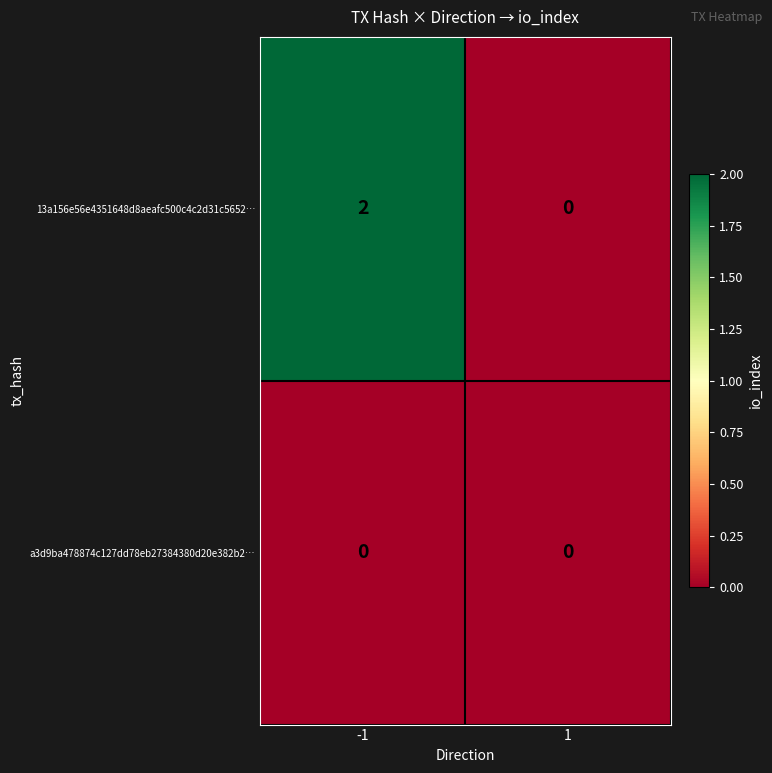

List the series in order of their overall mean, lowest first.

a3d9ba478874c127dd78eb27384380d20e382b2…, 13a156e56e4351648d8aeafc500c4c2d31c5652…